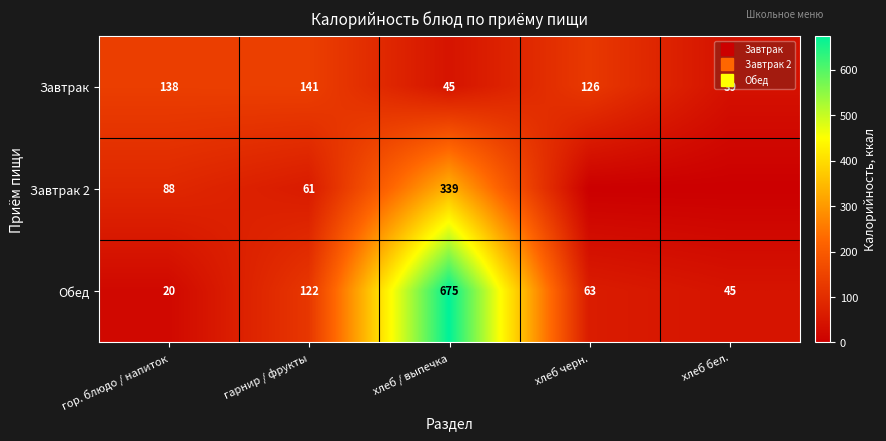

At which category is the sum across all series the highest?

хлеб / выпечка